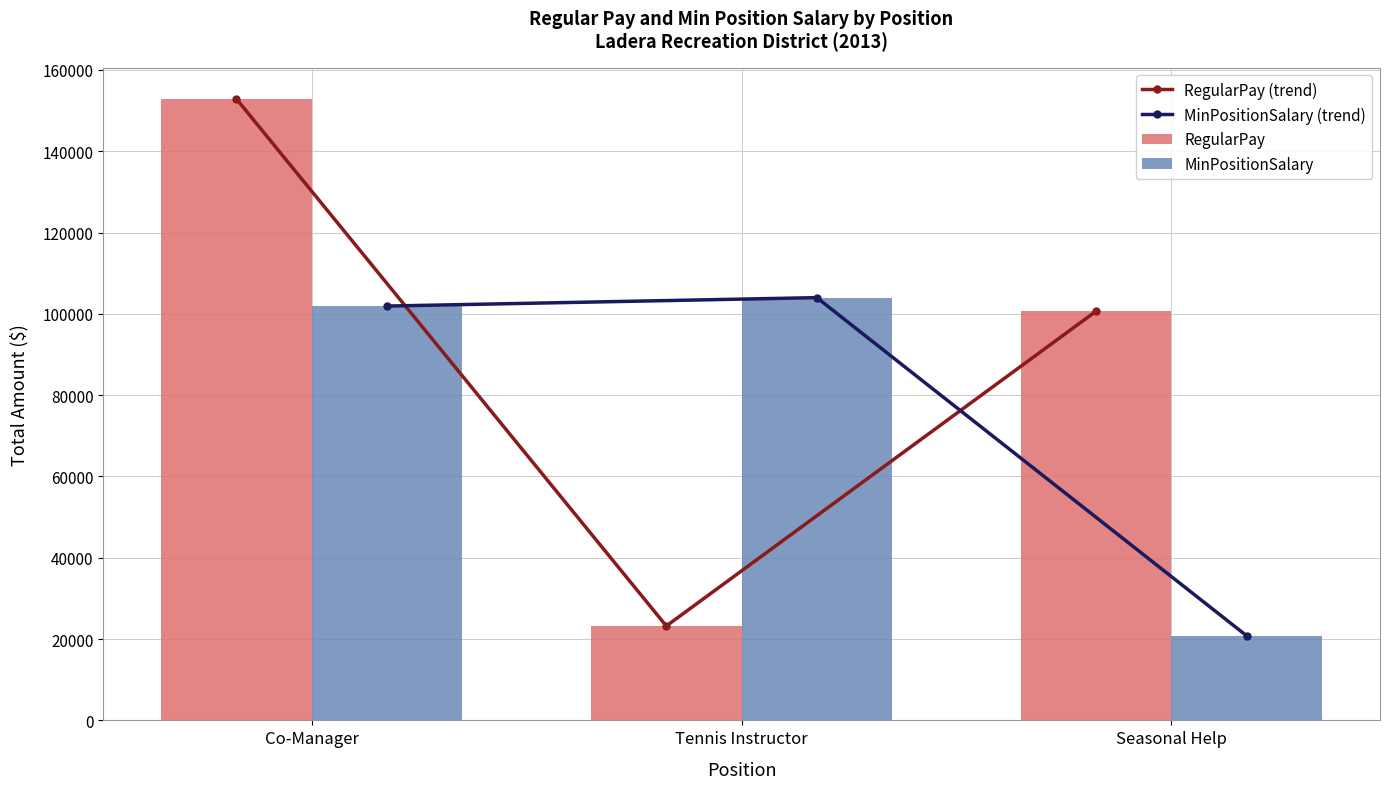

What is the highest value of the MinPositionSalary series?

104000